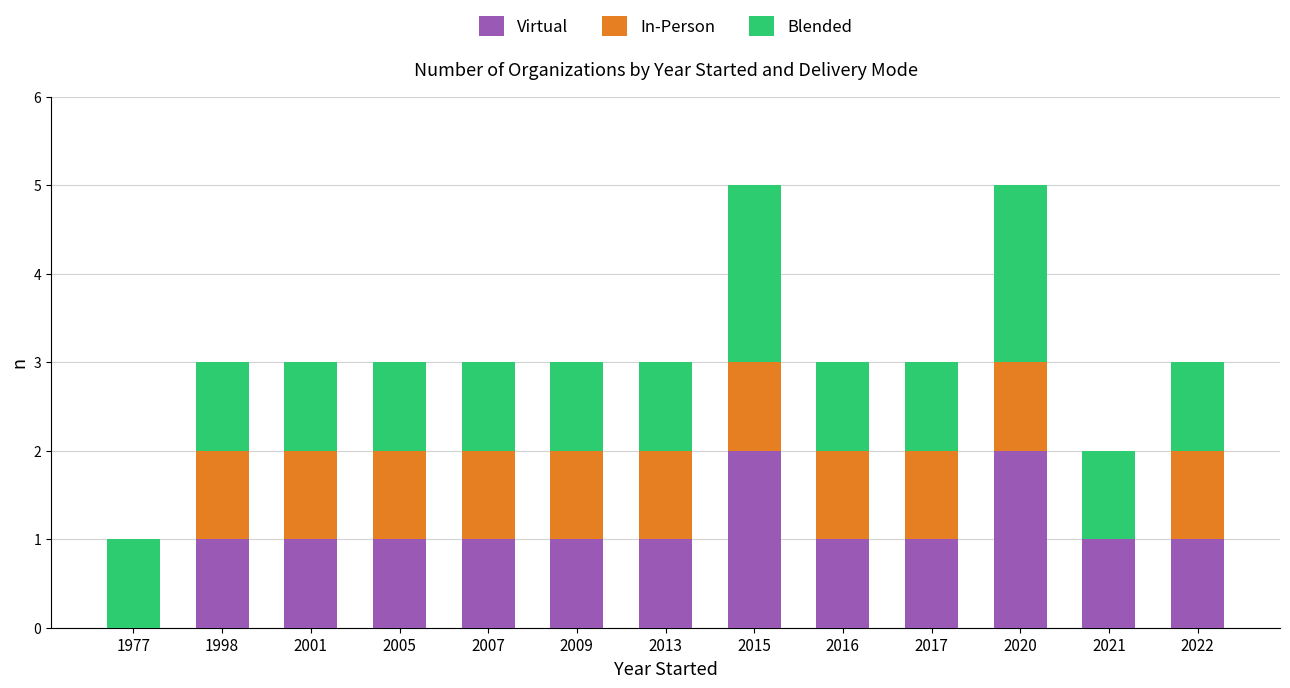

Is it true that Virtual equals 3 at 2020?

False